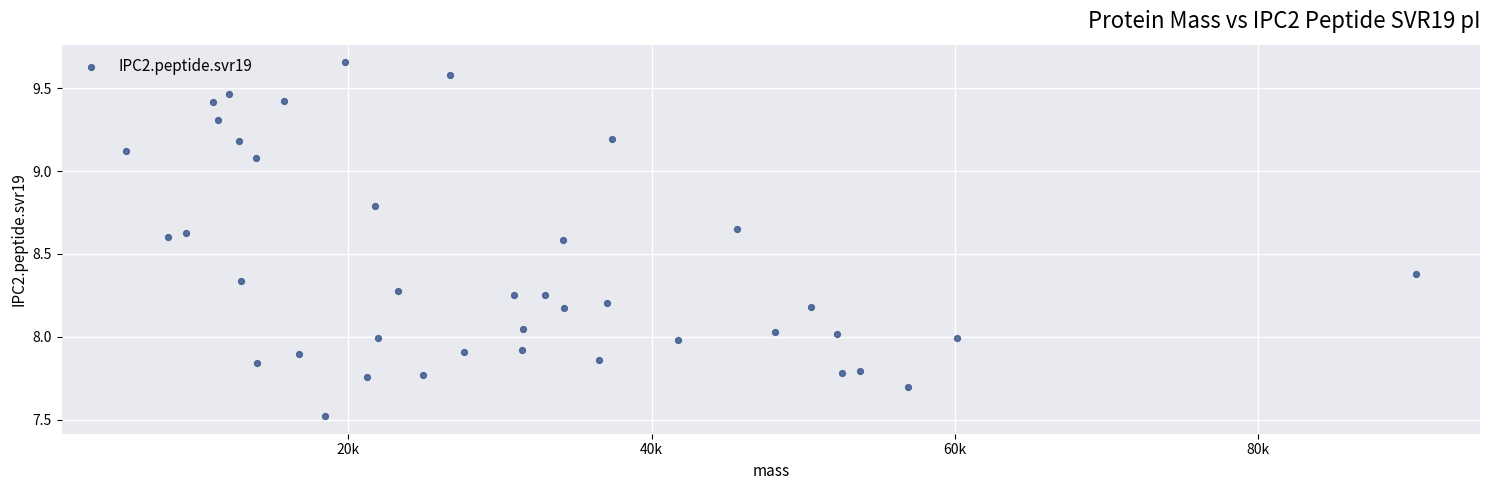

What is the range of Y values (max minus min)?

2.1